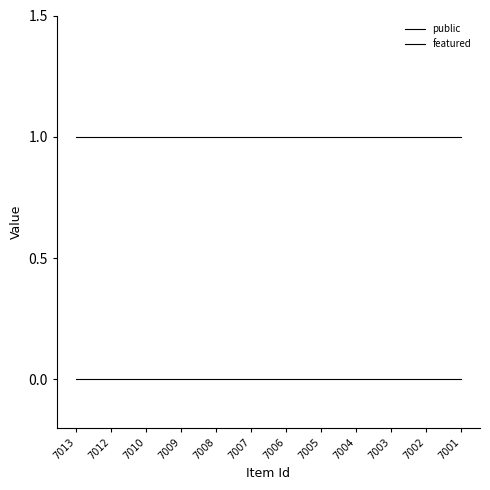

Does the chart have visible grid lines?

No